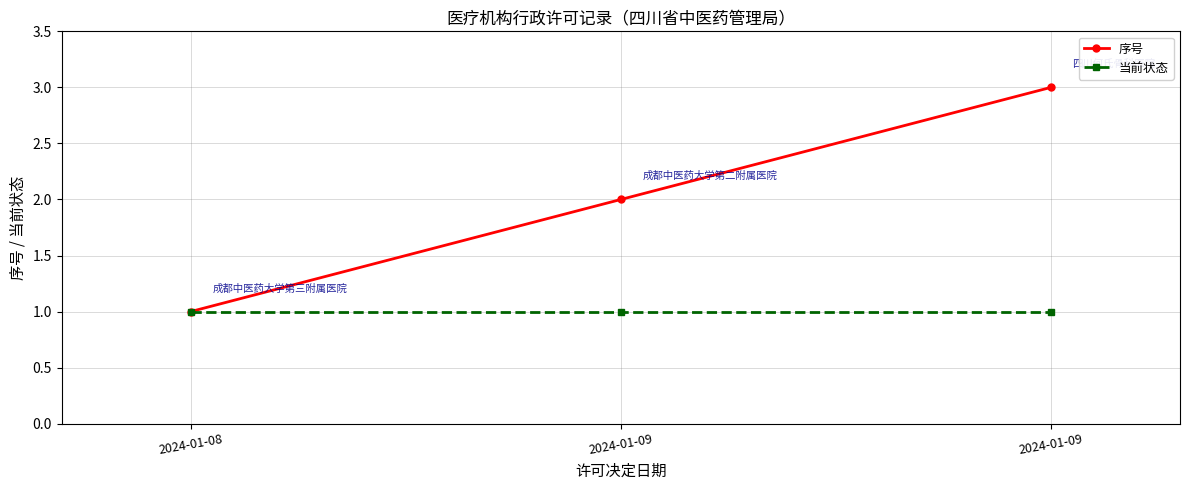

Does the chart display data point markers on the line(s)?

Yes